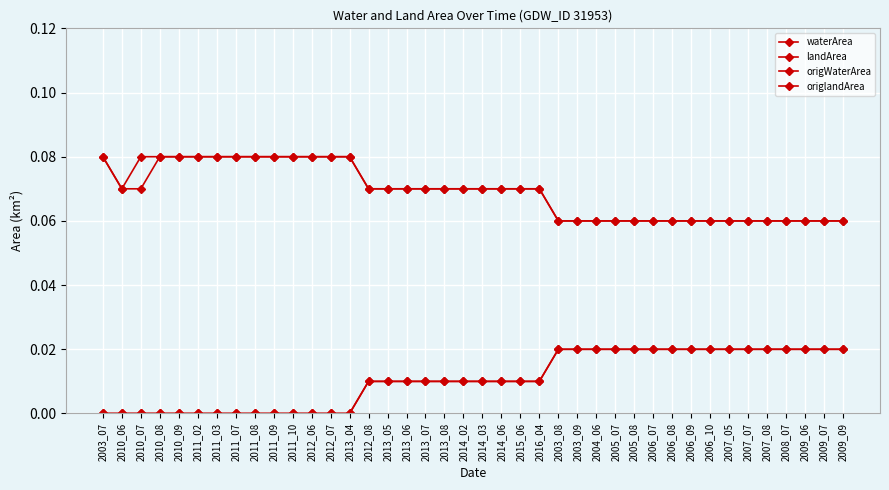

The value of origlandArea at 2011_08 is 0.0. True or false?

True